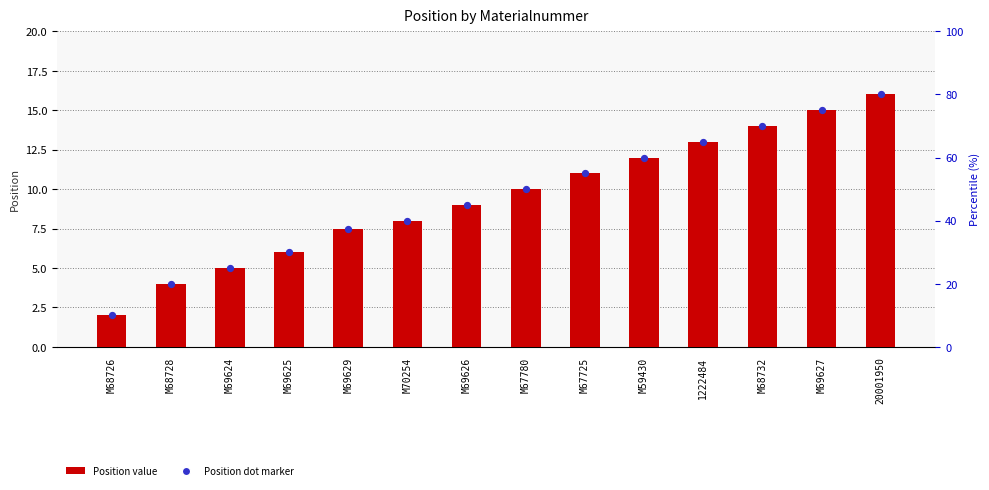

Which series has the widest spread of Y values?

Position